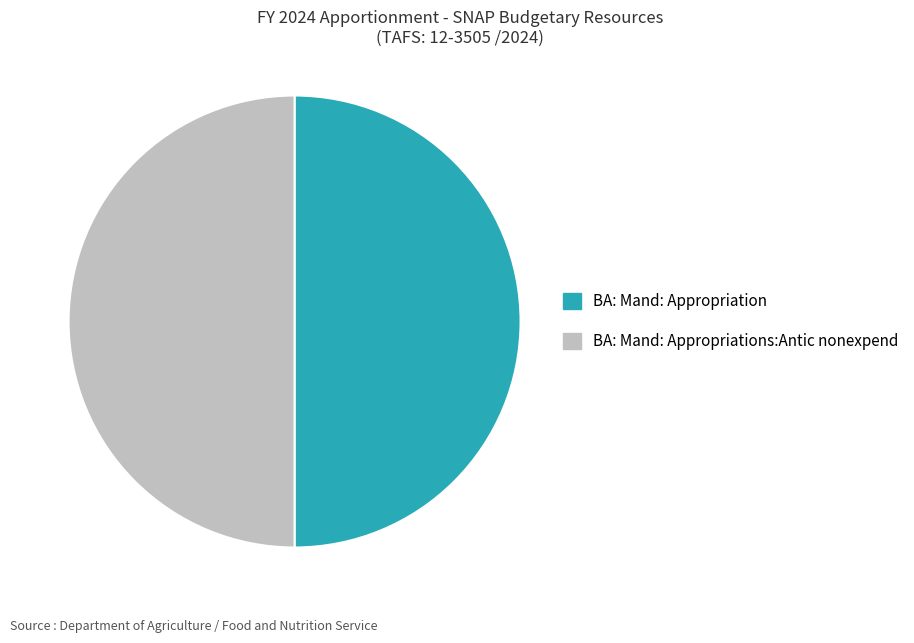

Is it true that BA: Mand: Appropriation is 43% of the pie?

False